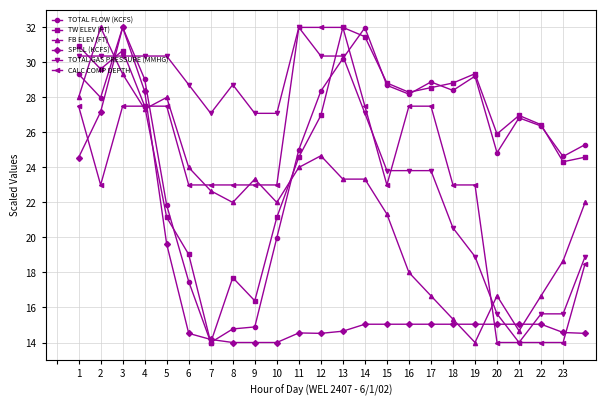

What is the difference between the maximum and minimum values in the CALC COMP DEPTH series?

18.0